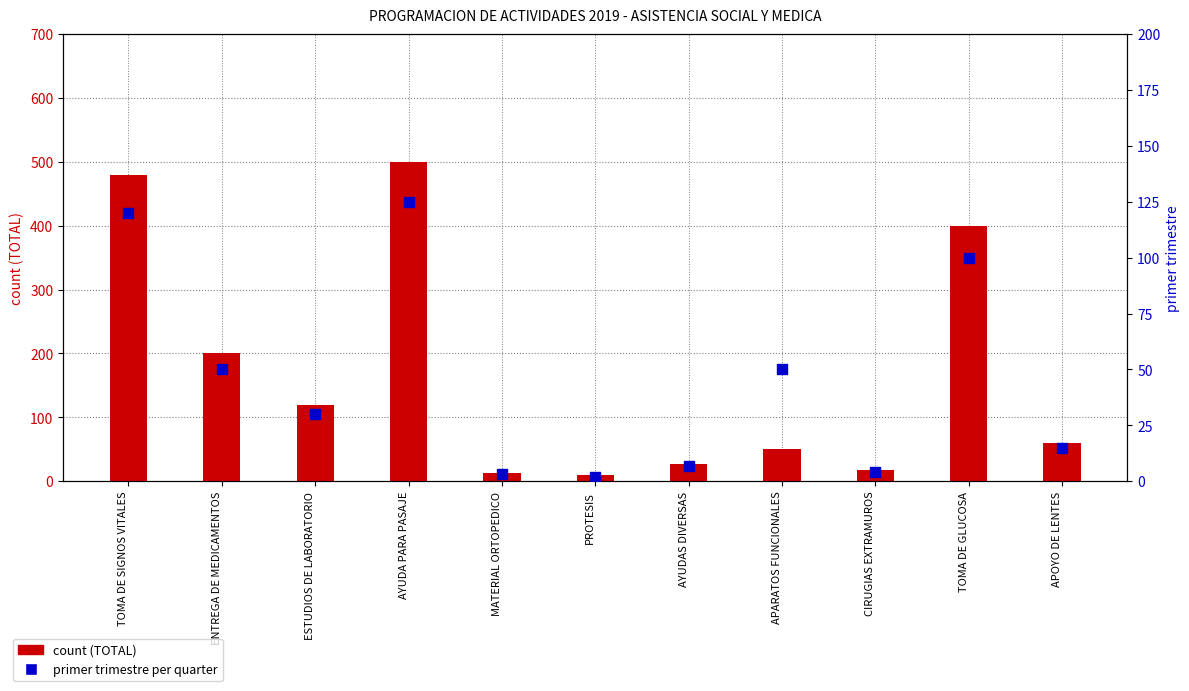

What are all the series names shown in the legend?

count (TOTAL), primer trimestre (per quarter)